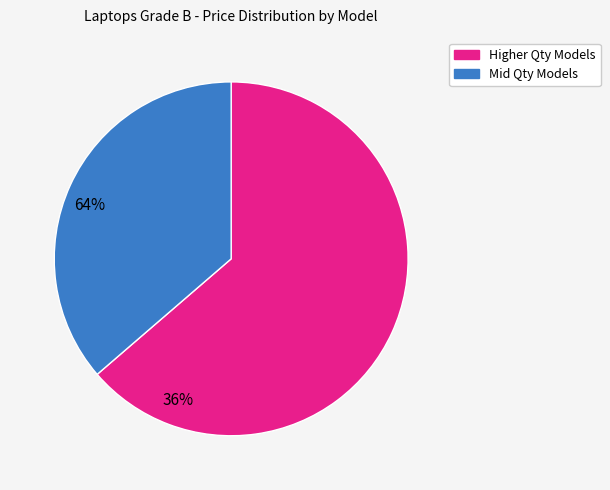

Is there a majority slice in this chart?

Yes